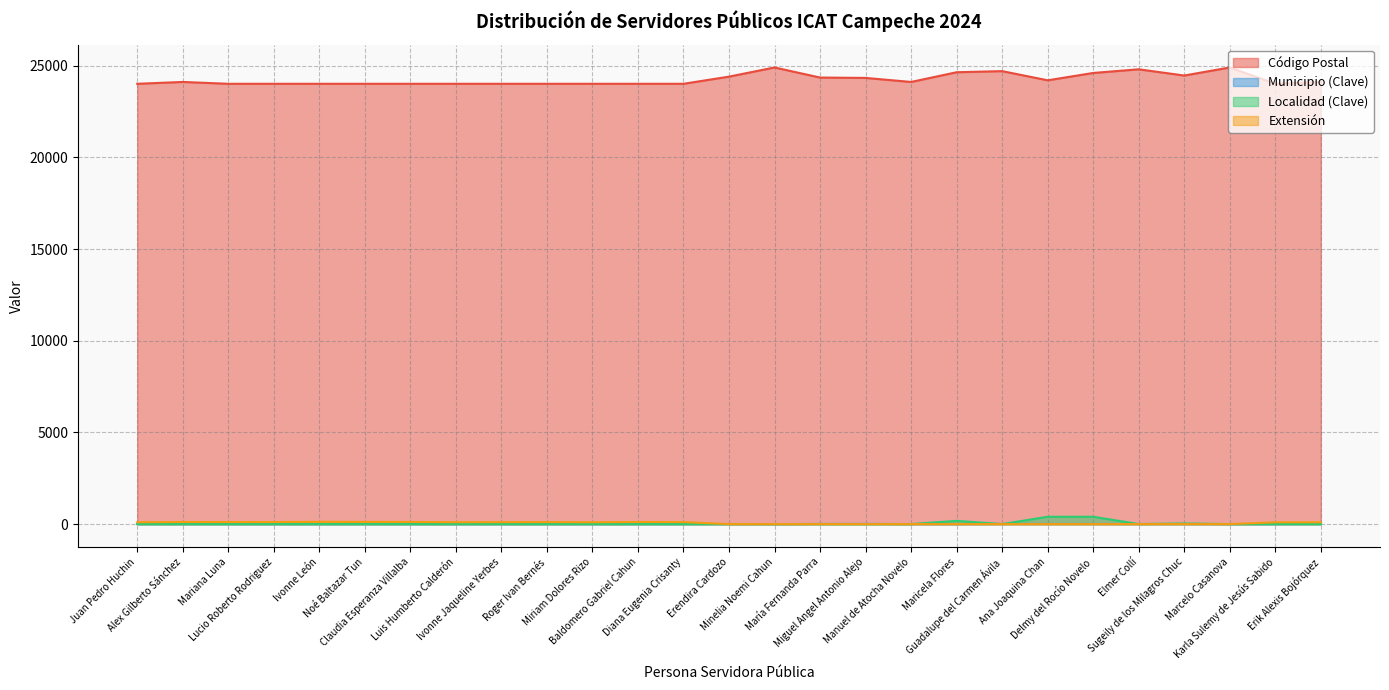

What is the difference between the maximum and minimum values in the Código Postal series?

890